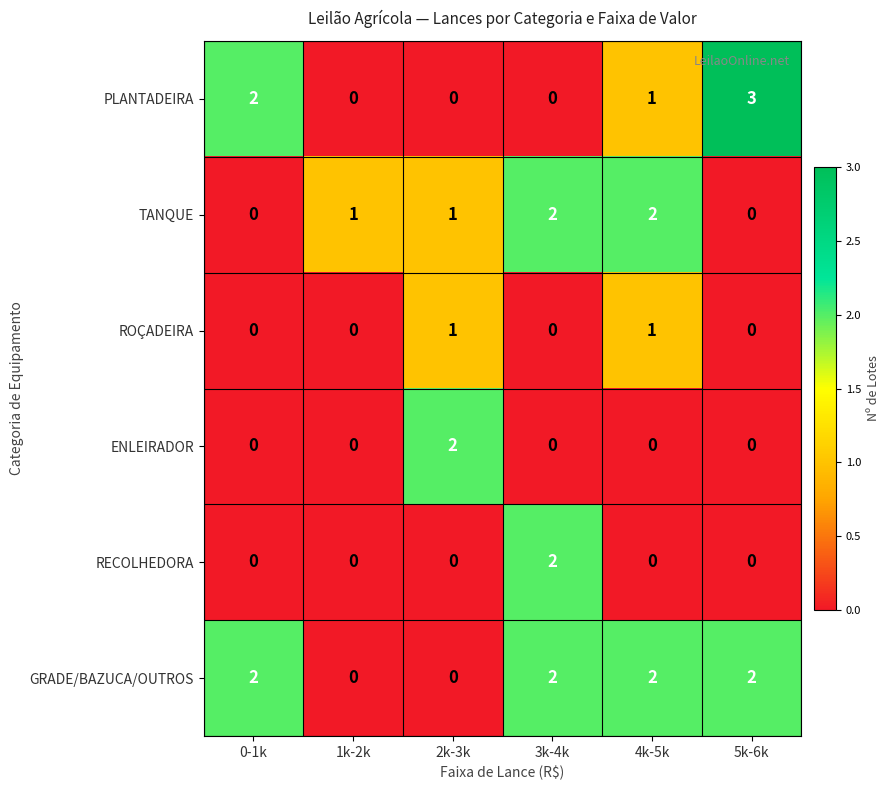

What is the total value across all series at 3k-4k?

6